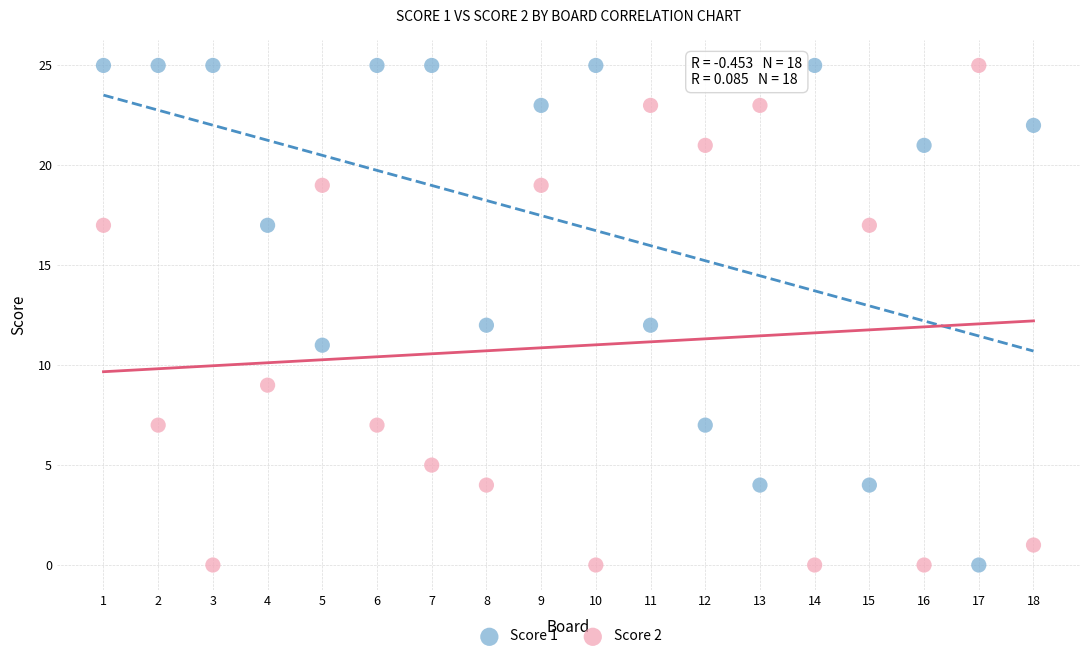

What is the X range (max minus min) for the scatter plot?

17